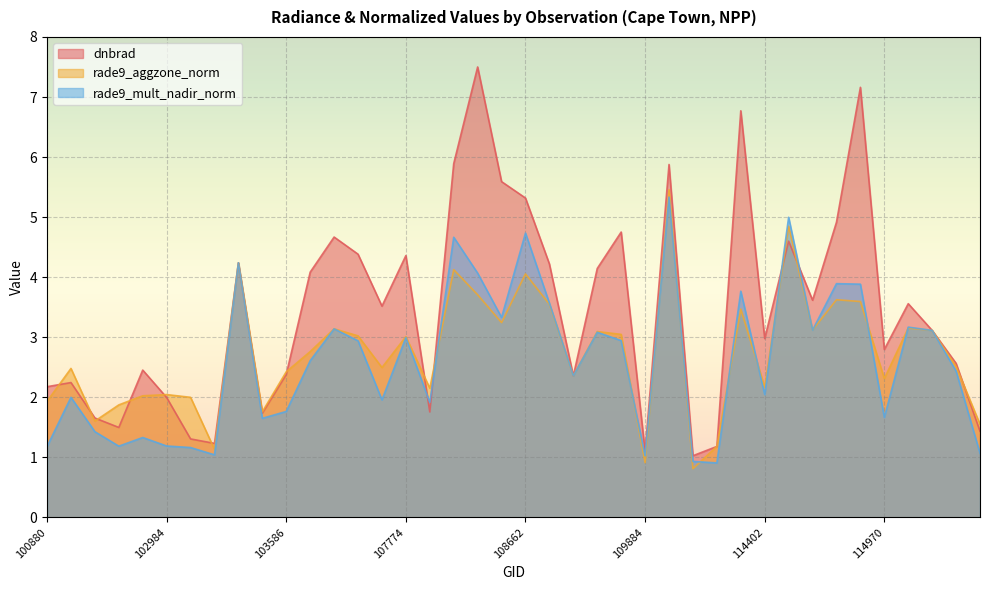

Is the value of dnbrad at 115107 greater than the value of rade9_mult_nadir_norm at 109884?

Yes